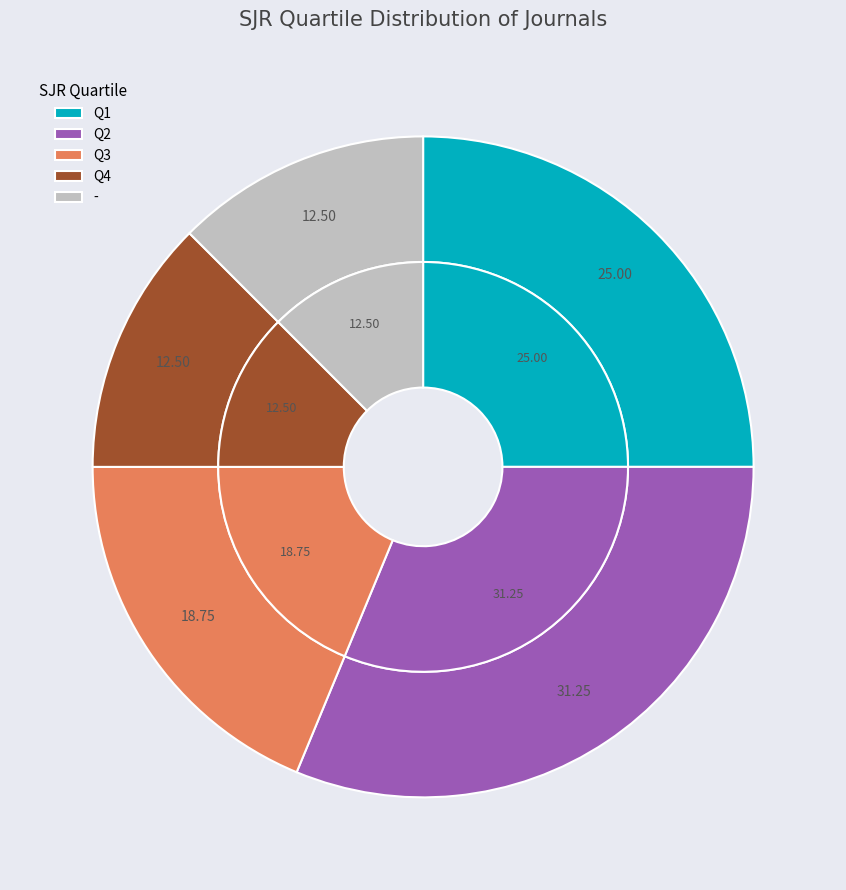

What percentage is the - slice, to the nearest percent?

12%